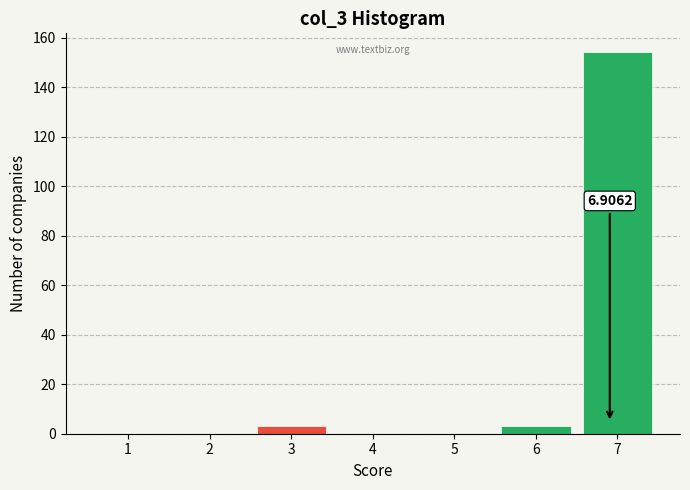

Over which range of the x-axis is the bar tallest?

6.5 to 7.5